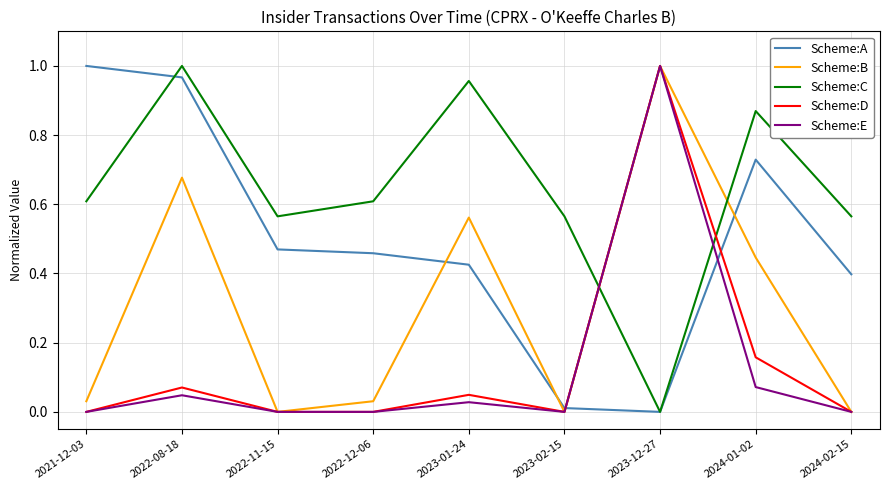

Is it true that Scheme:C equals 0.2 at 2022-12-06?

False